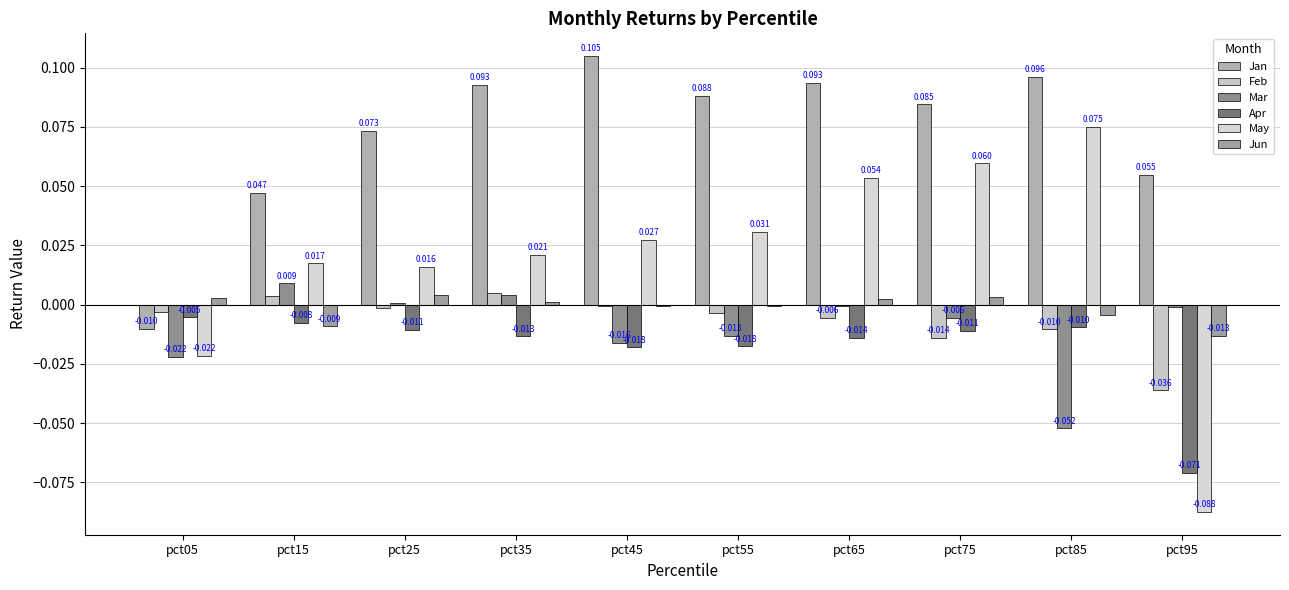

How many groups of bars are there?

10